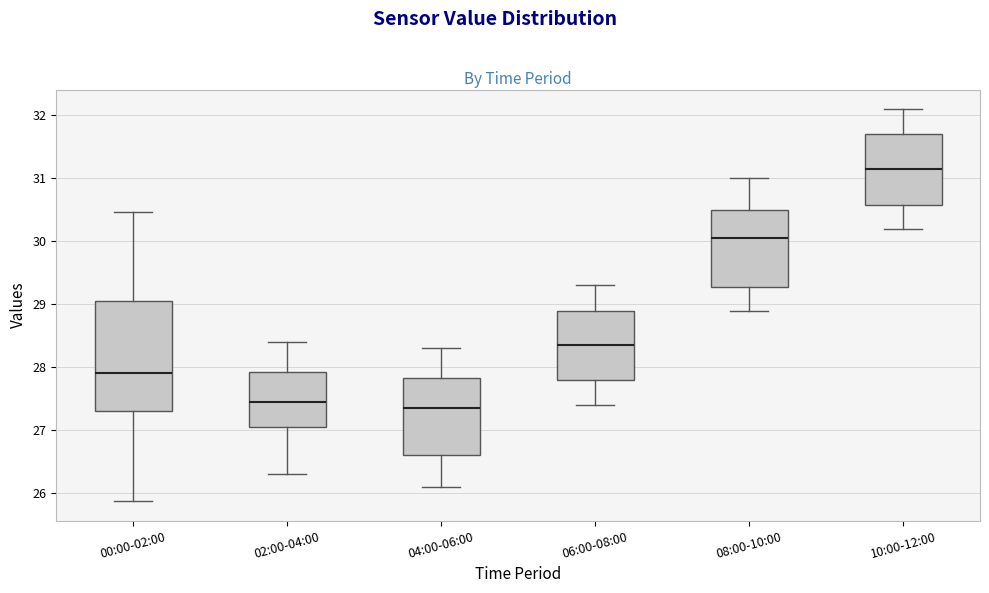

Where does the upper whisker of the box for 08:00-10:00 end on the y-axis? The values are not printed on the chart, so give them approximately, as read against the axis.

31.0